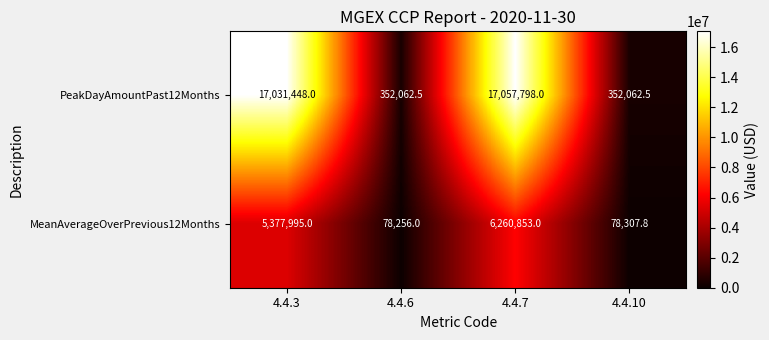

At 4.4.7, list the series in order from largest to smallest.

PeakDayAmountPast12Months, MeanAverageOverPrevious12Months